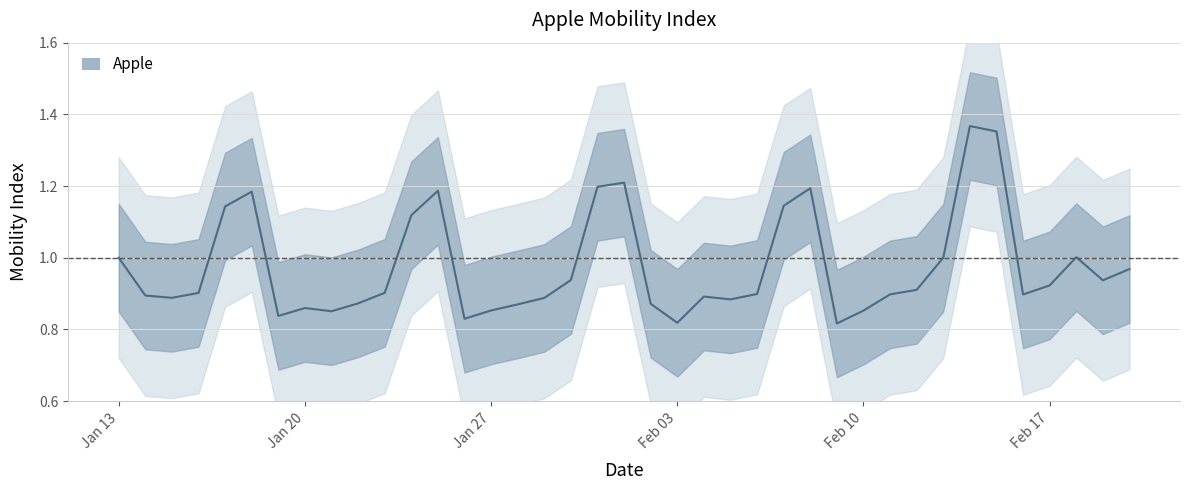

List the labels in order of value, largest first.

2020-02-14, 2020-02-15, 2020-02-01, 2020-01-31, 2020-02-08, 2020-01-25, 2020-01-18, 2020-02-07, 2020-01-17, 2020-01-24, 2020-02-18, 2020-02-13, 2020-01-13, 2020-02-20, 2020-01-30, 2020-02-19, 2020-02-17, 2020-02-12, 2020-01-23, 2020-01-16, 2020-02-06, 2020-02-11, 2020-02-16, 2020-01-14, 2020-02-04, 2020-01-15, 2020-01-29, 2020-02-05, 2020-01-22, 2020-02-02, 2020-01-28, 2020-01-20, 2020-01-27, 2020-02-10, 2020-01-21, 2020-01-19, 2020-01-26, 2020-02-03, 2020-02-09